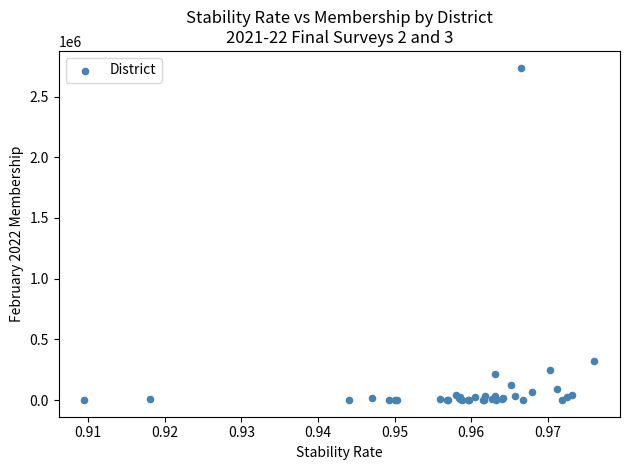

What Y value in the scatter plot is closest to 1369507?

321690